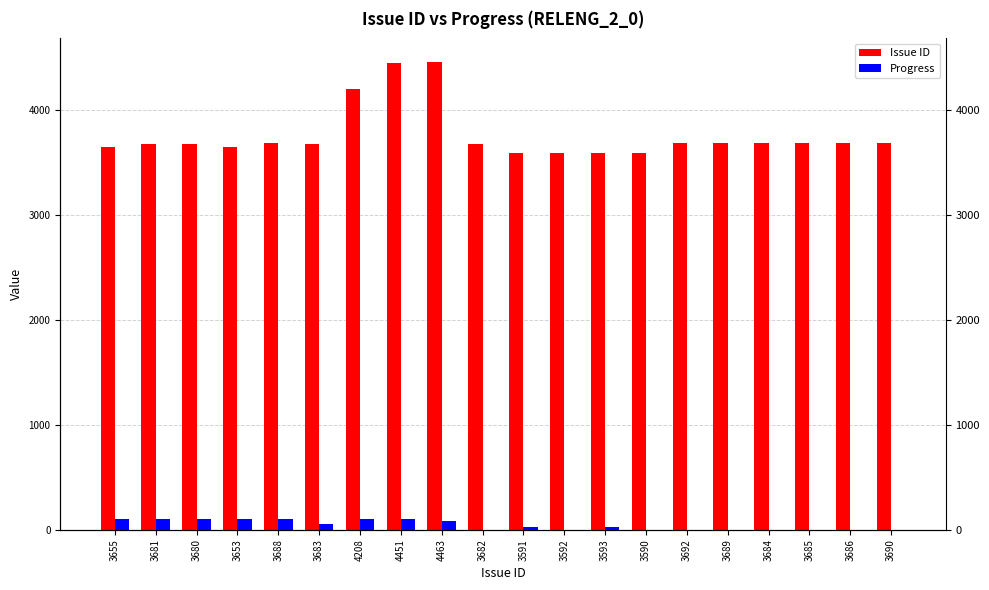

What are all the series names shown in the legend?

Issue ID, Progress